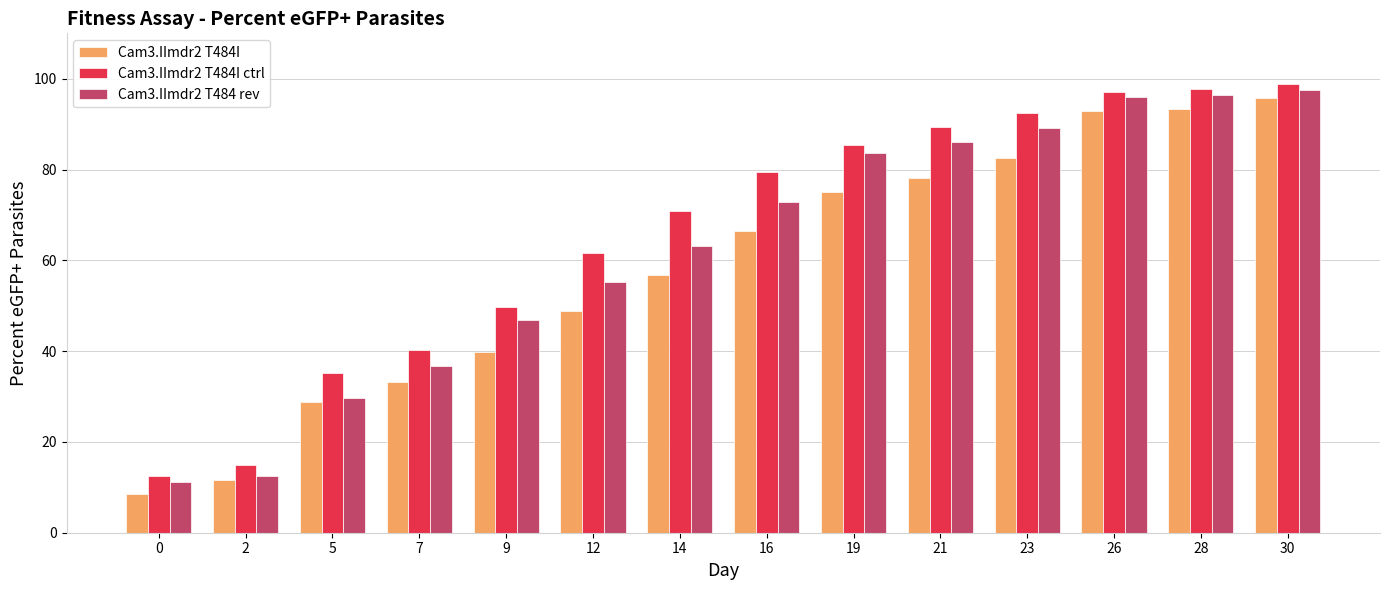

Does the chart contain any negative values?

No